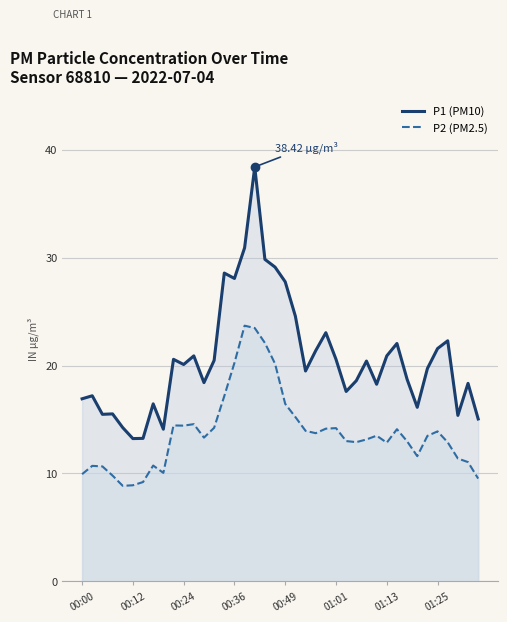

At 01:01, list the series in order from largest to smallest.

P1 (PM10), P2 (PM2.5)